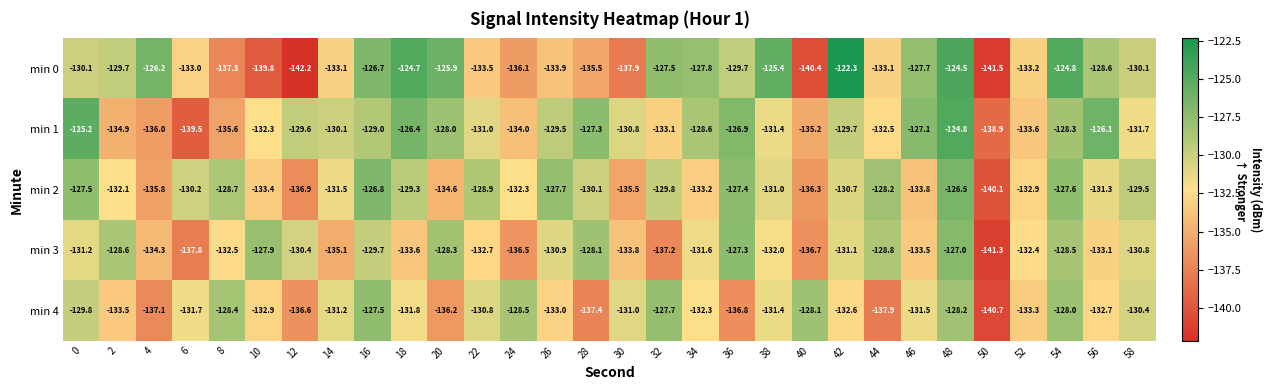

Between 20 and 28, which series saw the biggest shift?

min 0